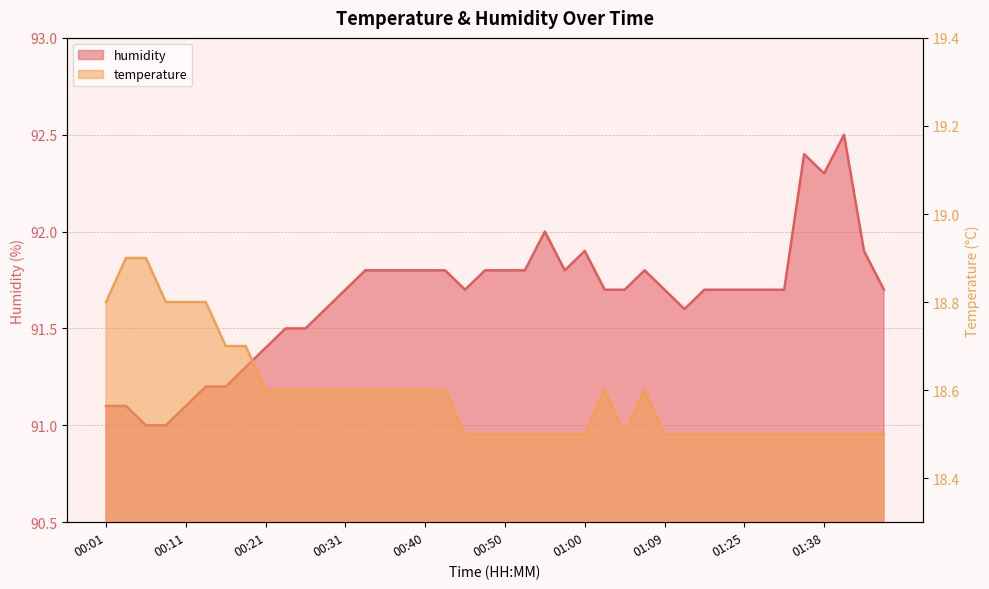

What is the difference between the maximum and minimum values in the temperature series?

0.4